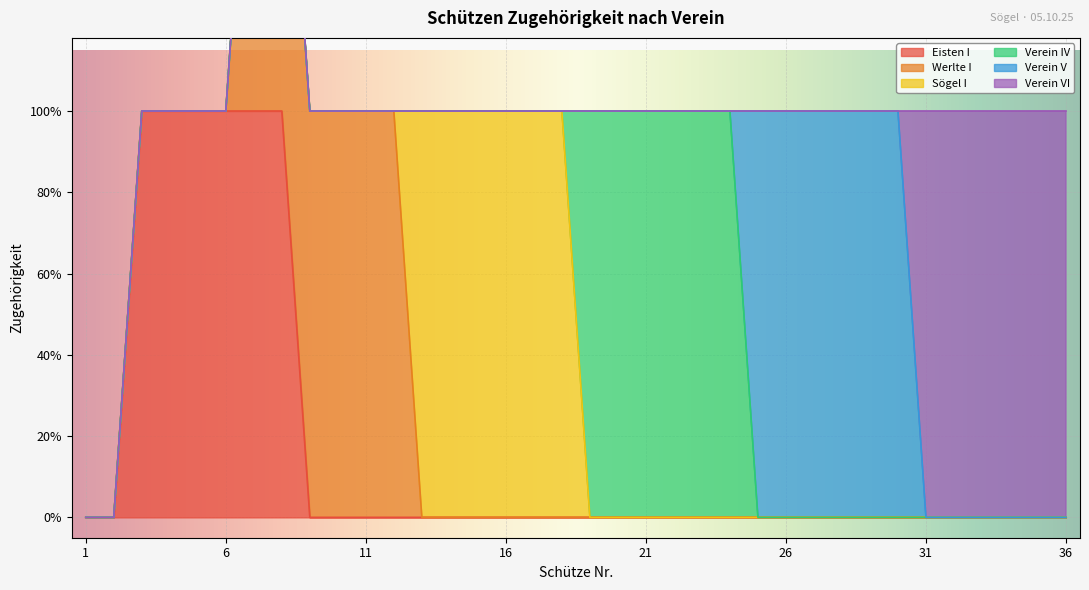

Reading right to left, extract all data points from this chart.

Eisten I: 36=0	35=0	34=0	33=0	32=0	31=0	30=0	29=0	28=0	27=0	26=0	25=0	24=0	23=0	22=0	21=0	20=0	19=0	18=0	17=0	16=0	15=0	14=0	13=0	12=0	11=0	10=0	9=0	8=1	7=1	6=1	5=1	4=1	3=1	2=0	1=0
Werlte I: 36=0	35=0	34=0	33=0	32=0	31=0	30=0	29=0	28=0	27=0	26=0	25=0	24=0	23=0	22=0	21=0	20=0	19=0	18=0	17=0	16=0	15=0	14=0	13=0	12=1	11=1	10=1	9=1	8=1	7=1	6=0	5=0	4=0	3=0	2=0	1=0
Sögel I: 36=0	35=0	34=0	33=0	32=0	31=0	30=0	29=0	28=0	27=0	26=0	25=0	24=0	23=0	22=0	21=0	20=0	19=0	18=1	17=1	16=1	15=1	14=1	13=1	12=0	11=0	10=0	9=0	8=0	7=0	6=0	5=0	4=0	3=0	2=0	1=0
Verein IV: 36=0	35=0	34=0	33=0	32=0	31=0	30=0	29=0	28=0	27=0	26=0	25=0	24=1	23=1	22=1	21=1	20=1	19=1	18=0	17=0	16=0	15=0	14=0	13=0	12=0	11=0	10=0	9=0	8=0	7=0	6=0	5=0	4=0	3=0	2=0	1=0
Verein V: 36=0	35=0	34=0	33=0	32=0	31=0	30=1	29=1	28=1	27=1	26=1	25=1	24=0	23=0	22=0	21=0	20=0	19=0	18=0	17=0	16=0	15=0	14=0	13=0	12=0	11=0	10=0	9=0	8=0	7=0	6=0	5=0	4=0	3=0	2=0	1=0
Verein VI: 36=1	35=1	34=1	33=1	32=1	31=1	30=0	29=0	28=0	27=0	26=0	25=0	24=0	23=0	22=0	21=0	20=0	19=0	18=0	17=0	16=0	15=0	14=0	13=0	12=0	11=0	10=0	9=0	8=0	7=0	6=0	5=0	4=0	3=0	2=0	1=0